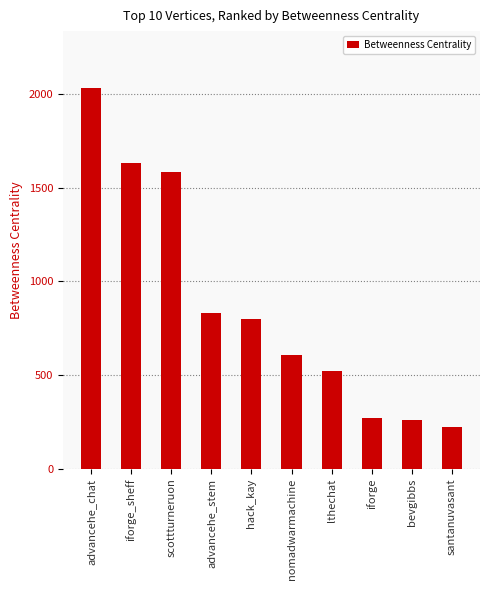

Are the bars grouped side by side (vs. stacked)?

No